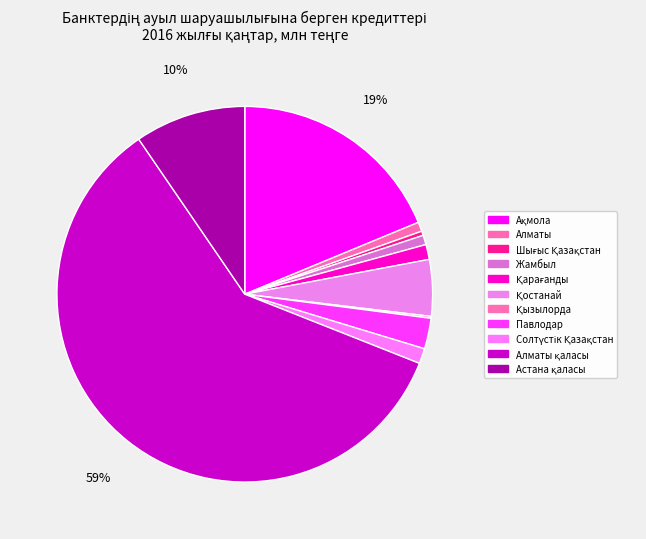

How many segments does this pie chart have?

11